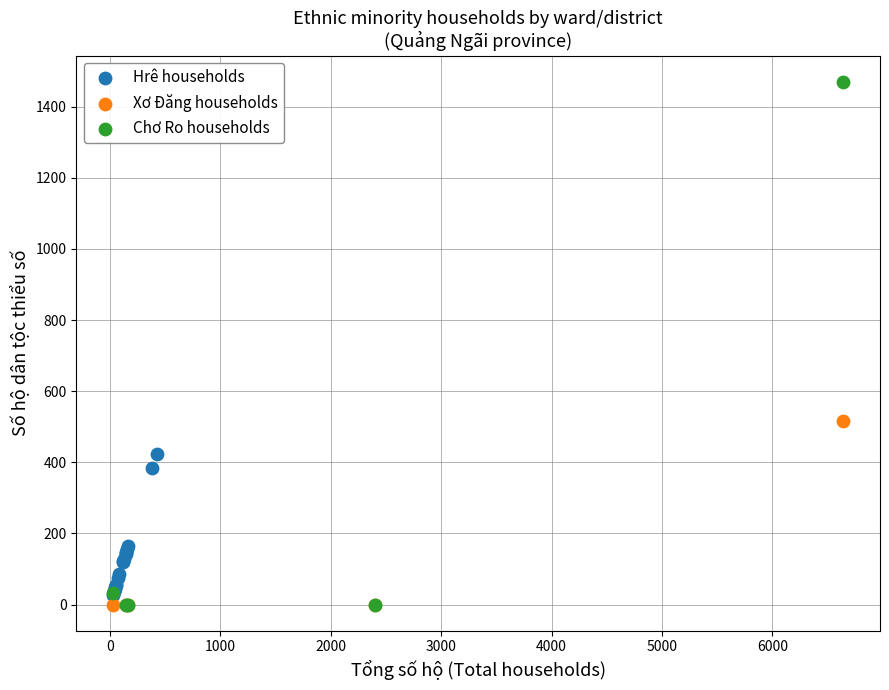

Which series has the largest Y range (max minus min)?

Chơ Ro households